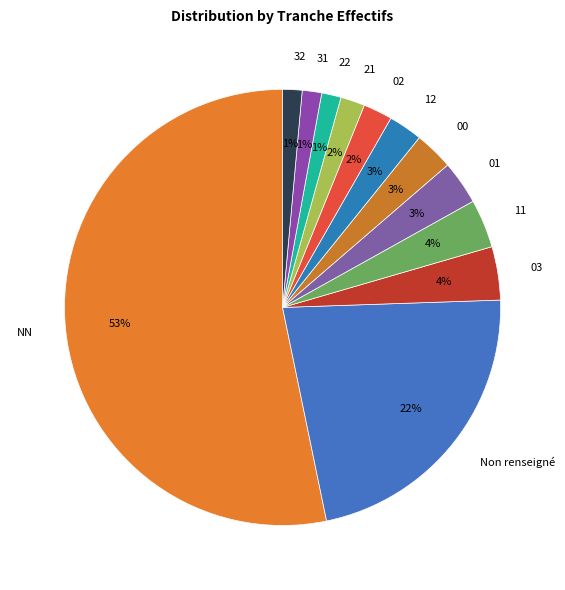

Between 12 and 32, which is larger?

12